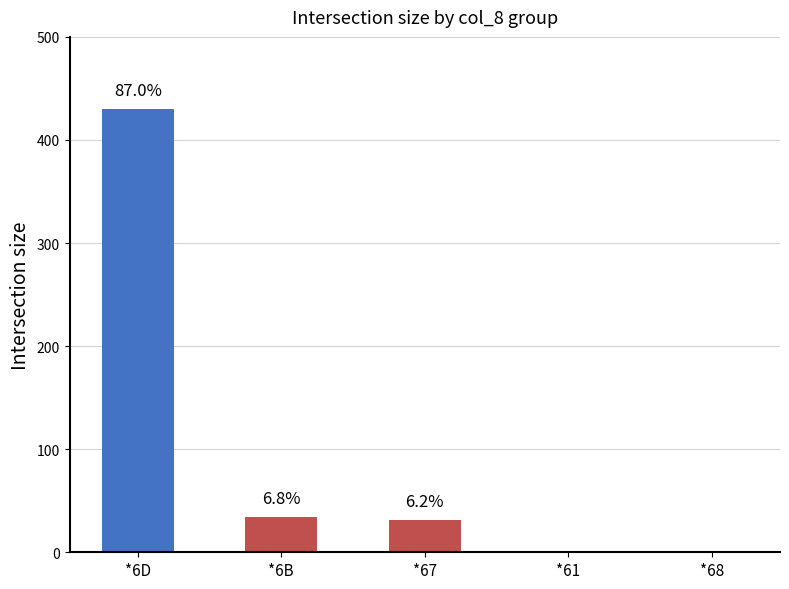

What is the label of the 2nd bar from the left?

*6B